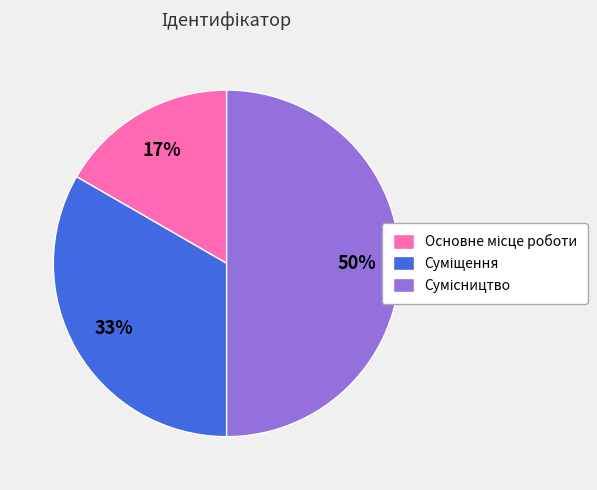

To the nearest percent, what is the average slice percentage?

33%